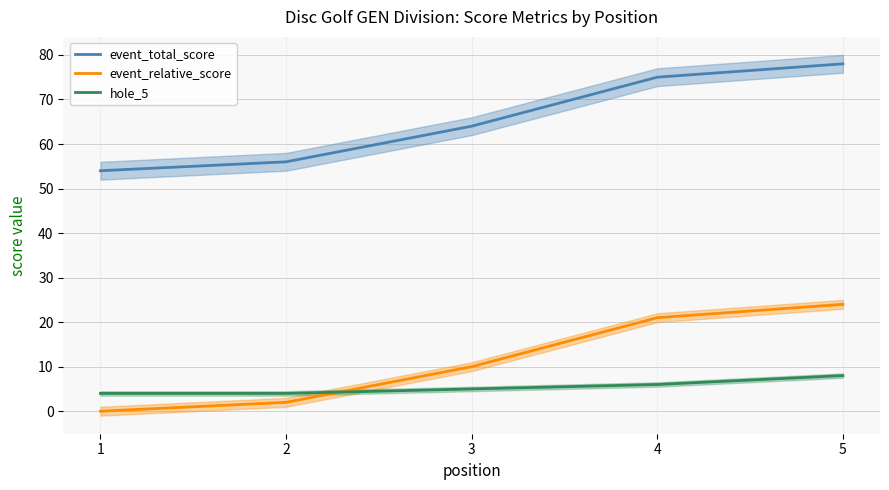

The event_relative_score series shows 0 at 1. True or false?

True